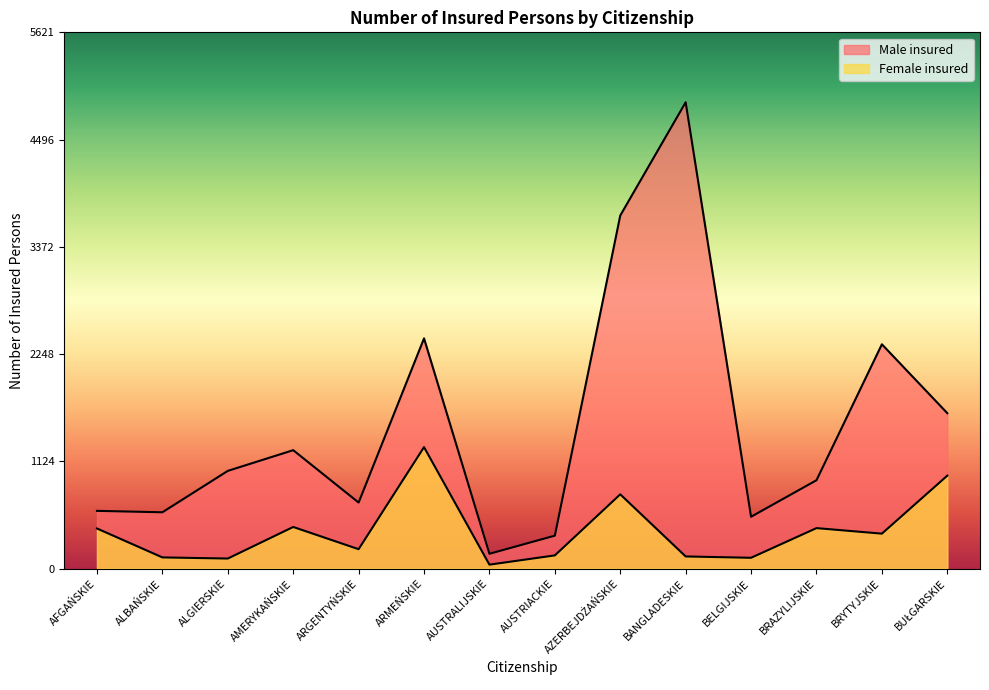

What is the sum of the Male insured values at ALGIERSKIE and ALBAŃSKIE?

1614